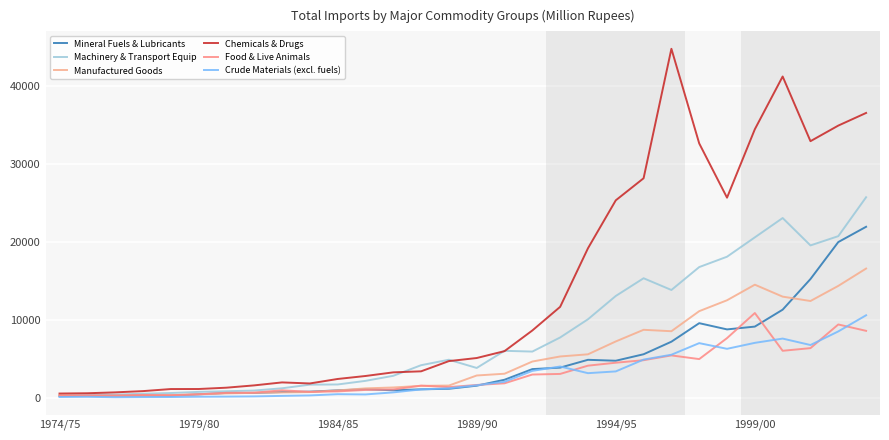

Does the chart display data point markers on the line(s)?

No